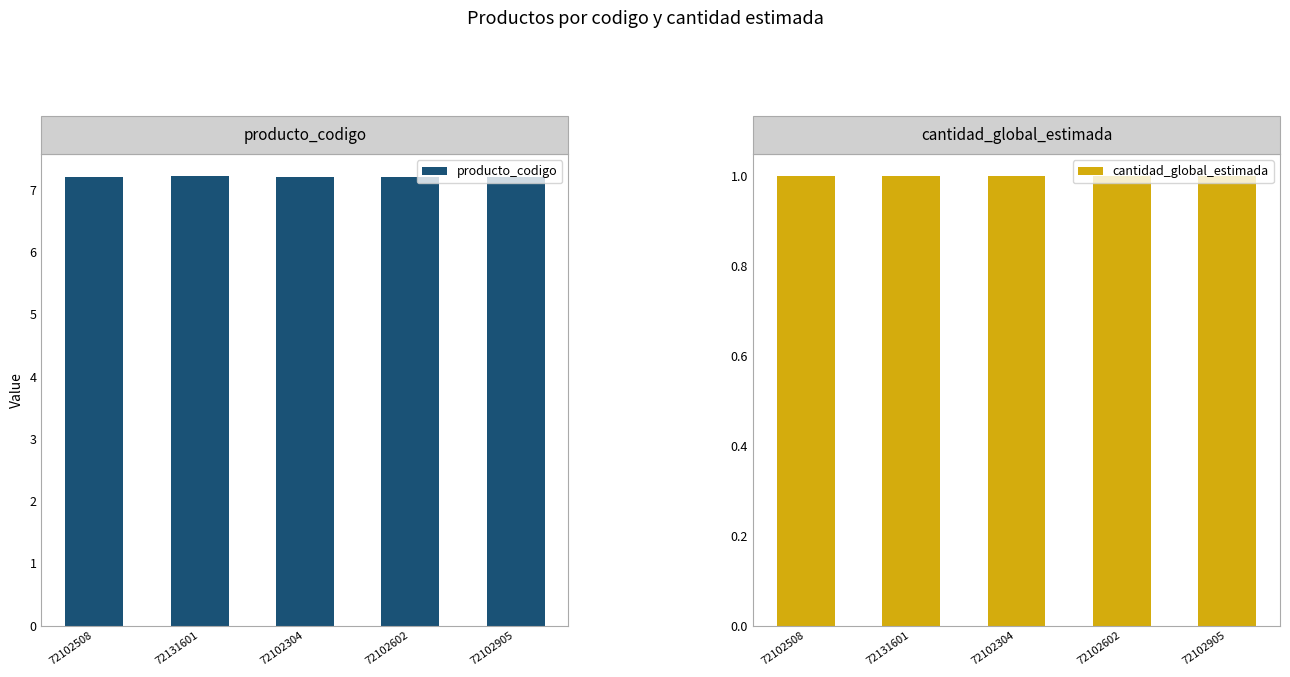

Is it true that cantidad_global_estimada equals 1 at 72102602?

True